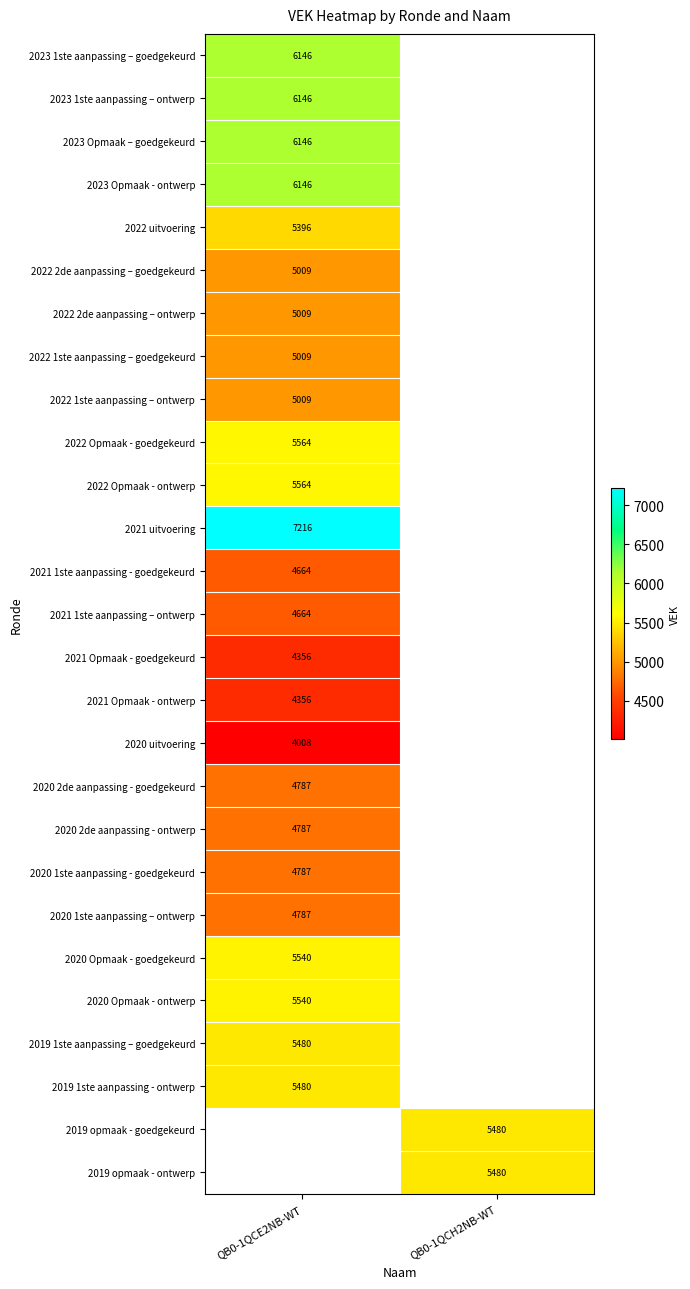

True or false: 2022 1ste aanpassing – ontwerp has a value of 5009 at QB0-1QCE2NB-WT.

True